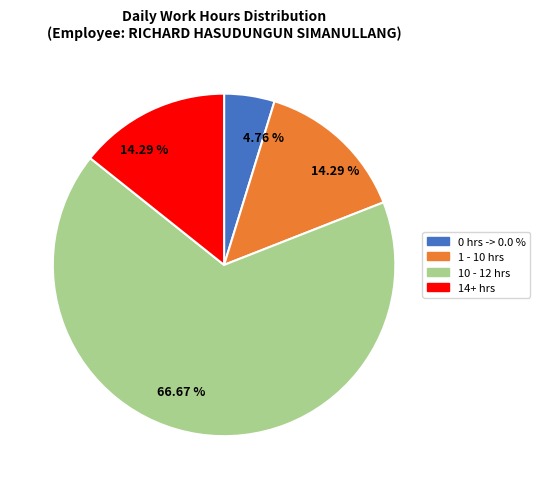

Does any single category account for the majority?

Yes